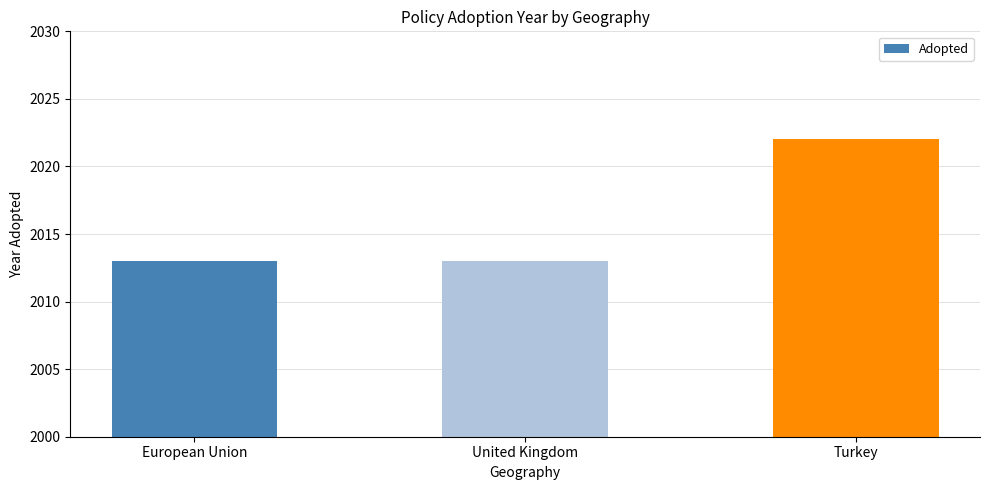

What is the difference between the maximum and second lowest values?

9